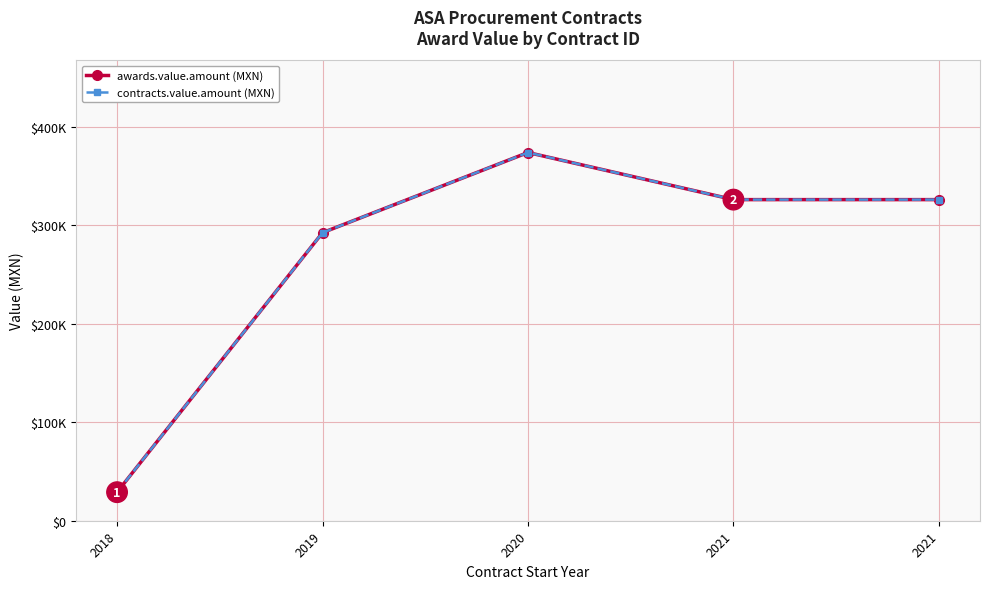

What is the value of the awards.value.amount (MXN) point at the 4th from the left?

326070.8